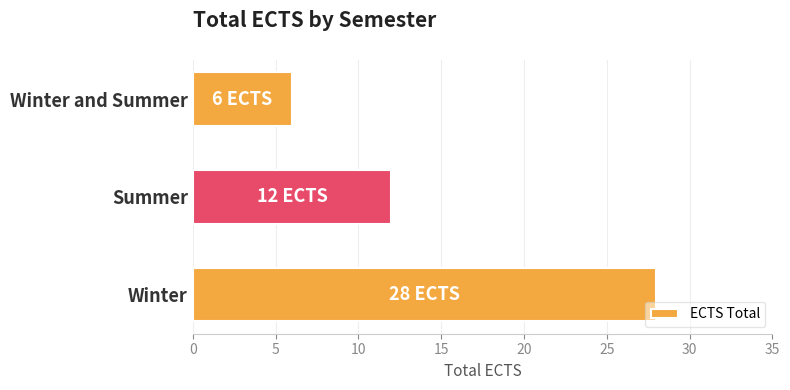

What is the sum of all values?

46